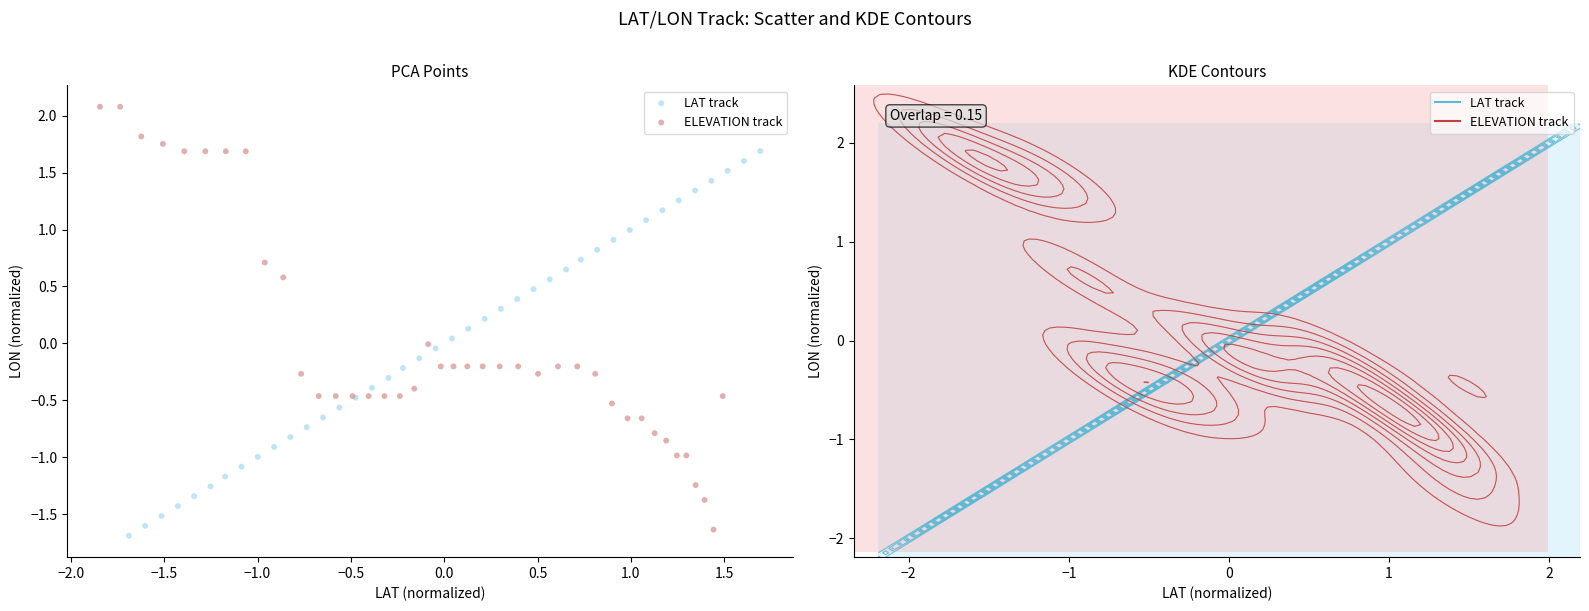

Which series reaches the minimum Y coordinate?

LAT track